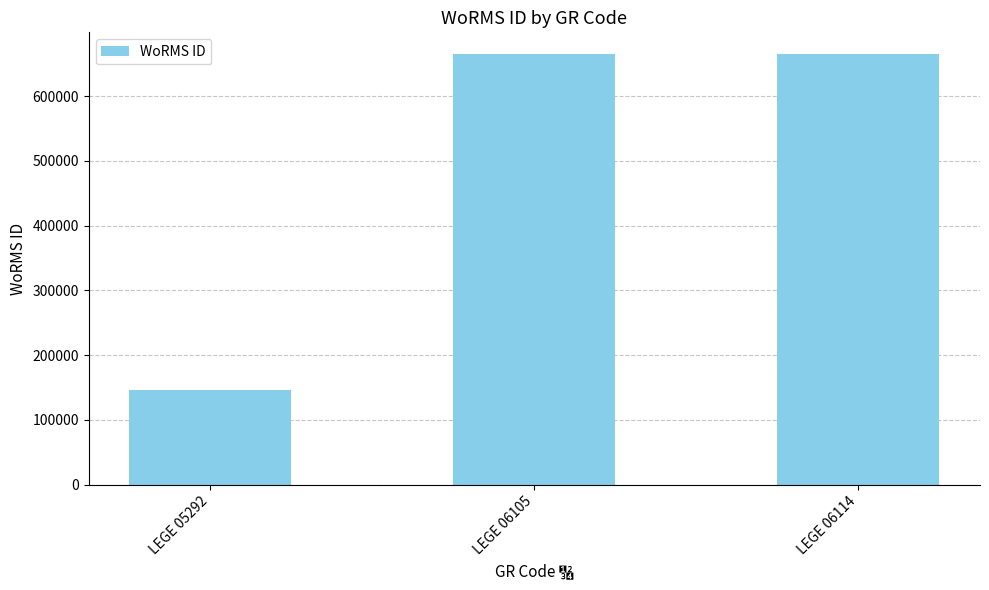

What is the ratio of the value at LEGE 05292 to the value at LEGE 06105?

0.2